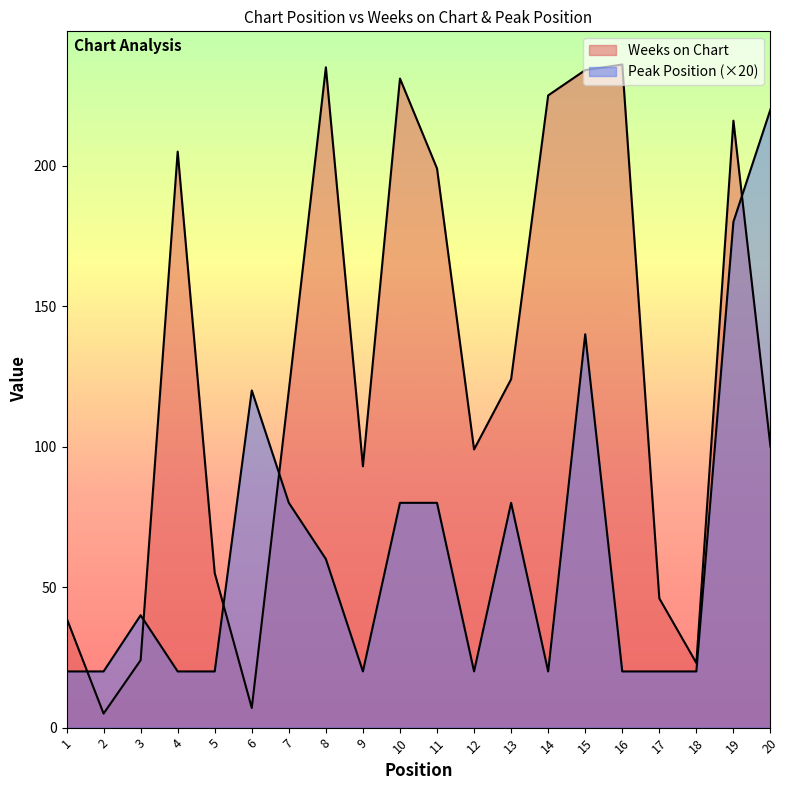

List the series in order of their overall mean, highest first.

Weeks on Chart, Peak Position